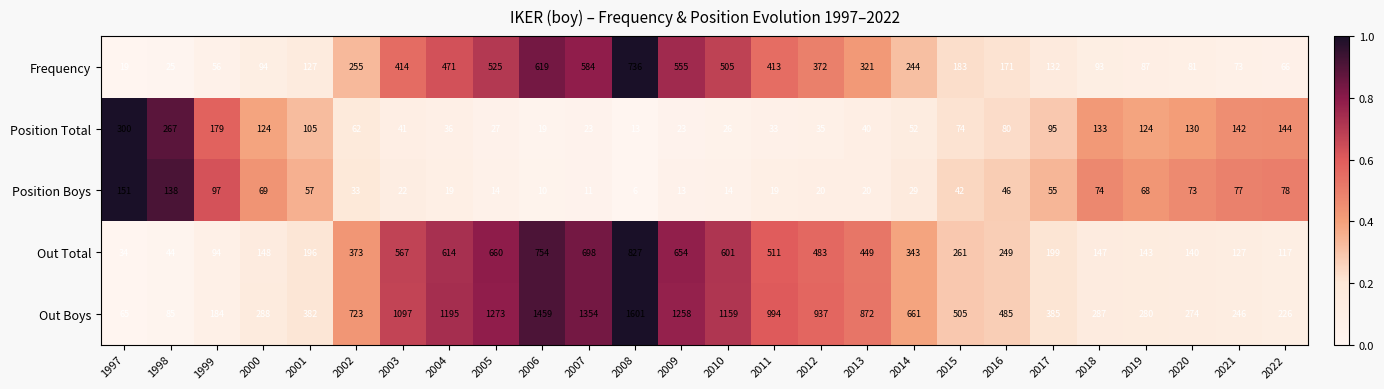

At 2012, list the series in order from largest to smallest.

Out Boys, Out Total, Frequency, Position Total, Position Boys